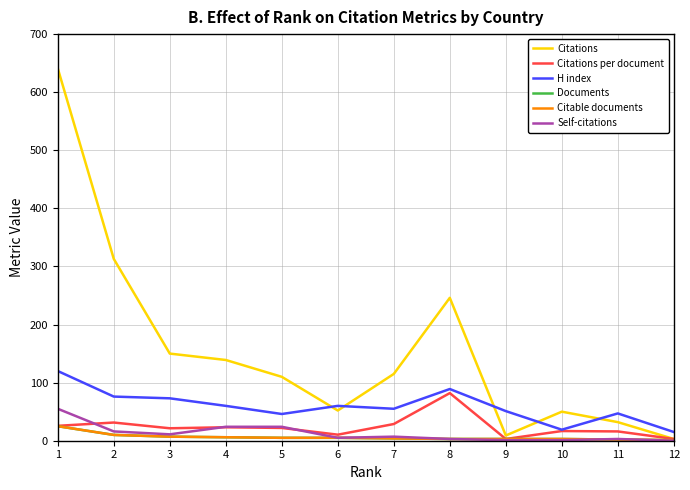

How many lines are shown in the chart?

6